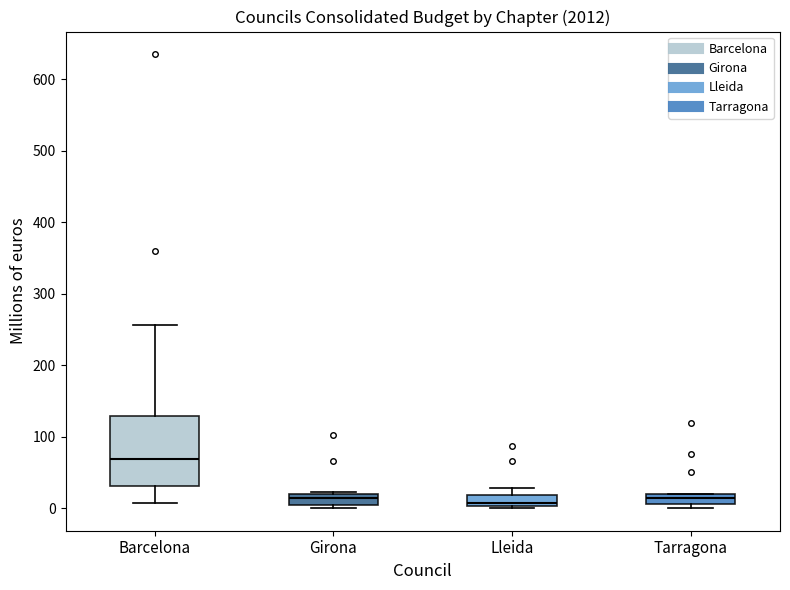

Which box is the tallest, from its lower edge to its upper edge?

Barcelona